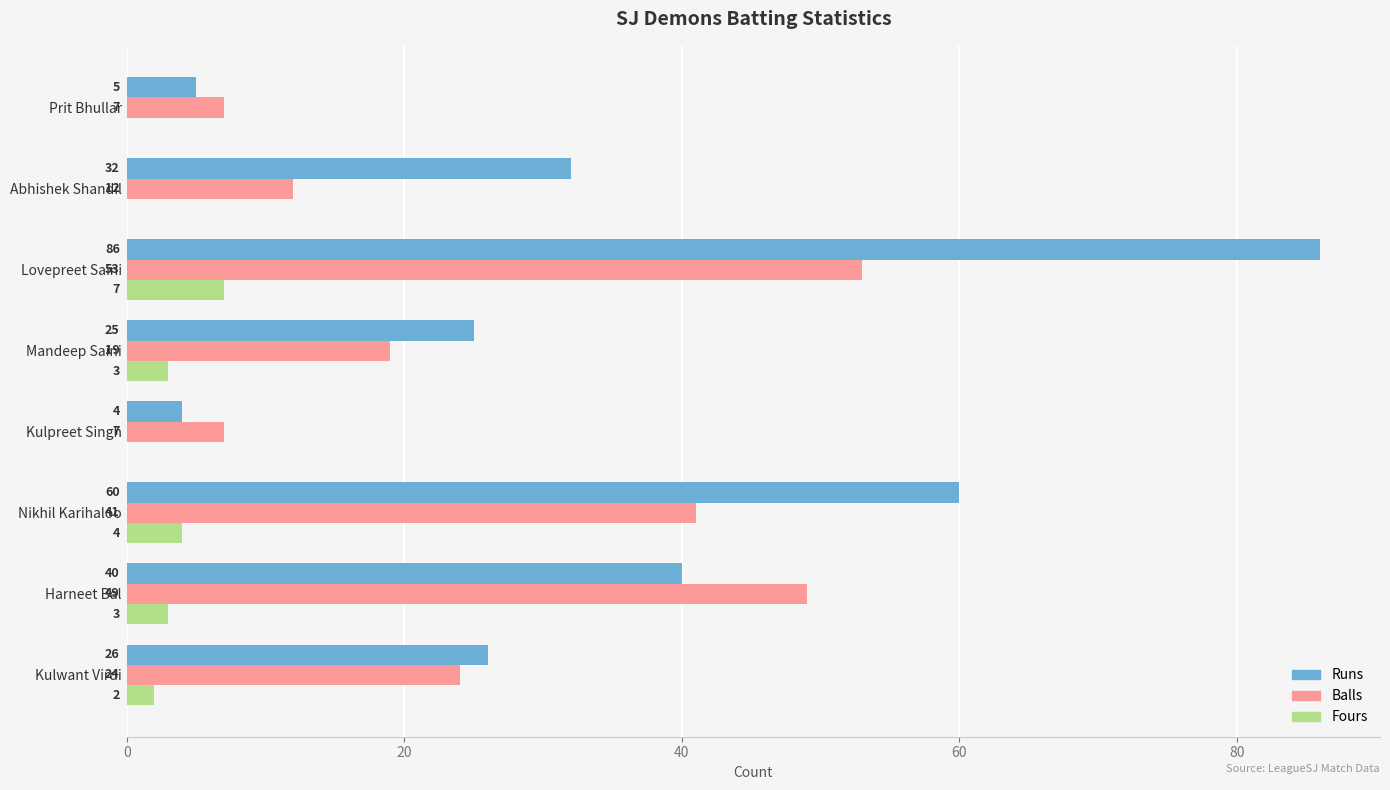

What value does the Runs series have at Lovepreet Saini?

86